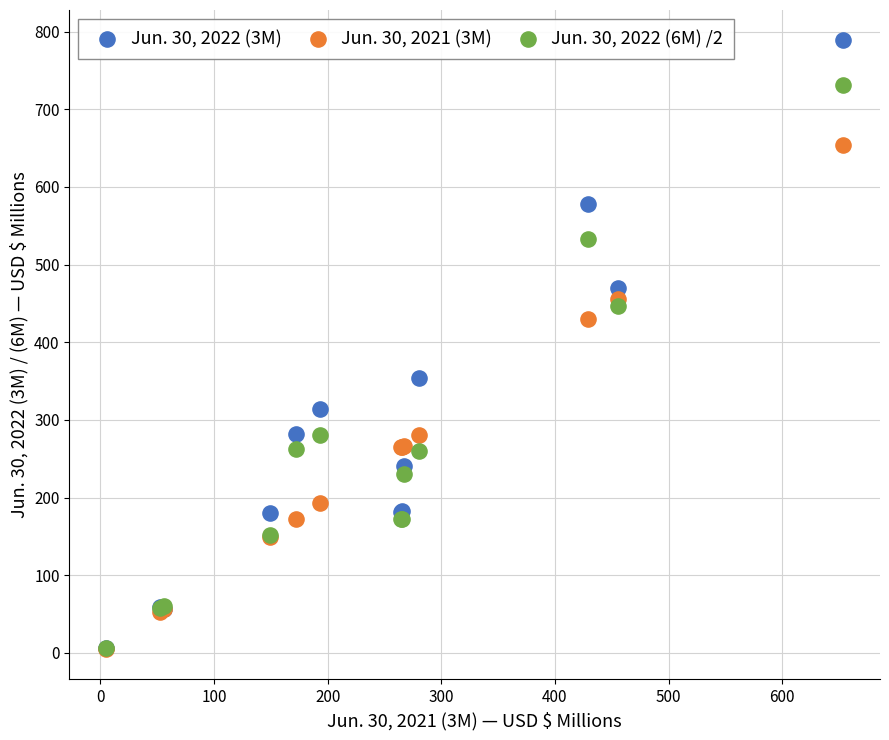

Across all series, what Y value is closest to 396?

429.3